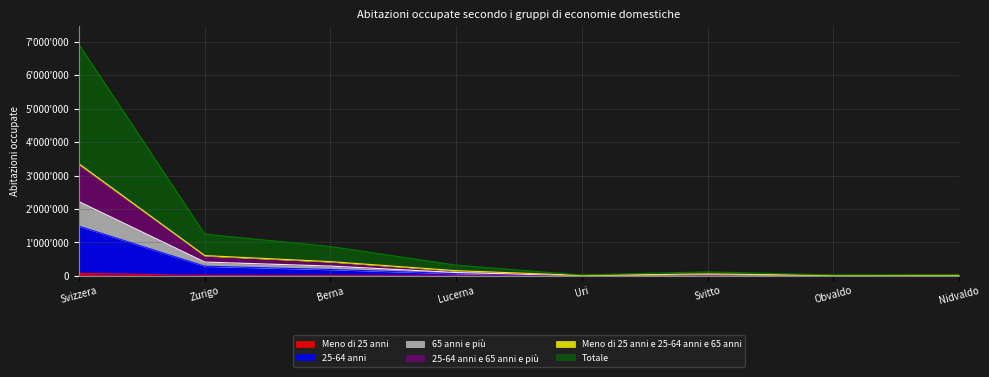

What is the label of the 5th point from the left?

Uri